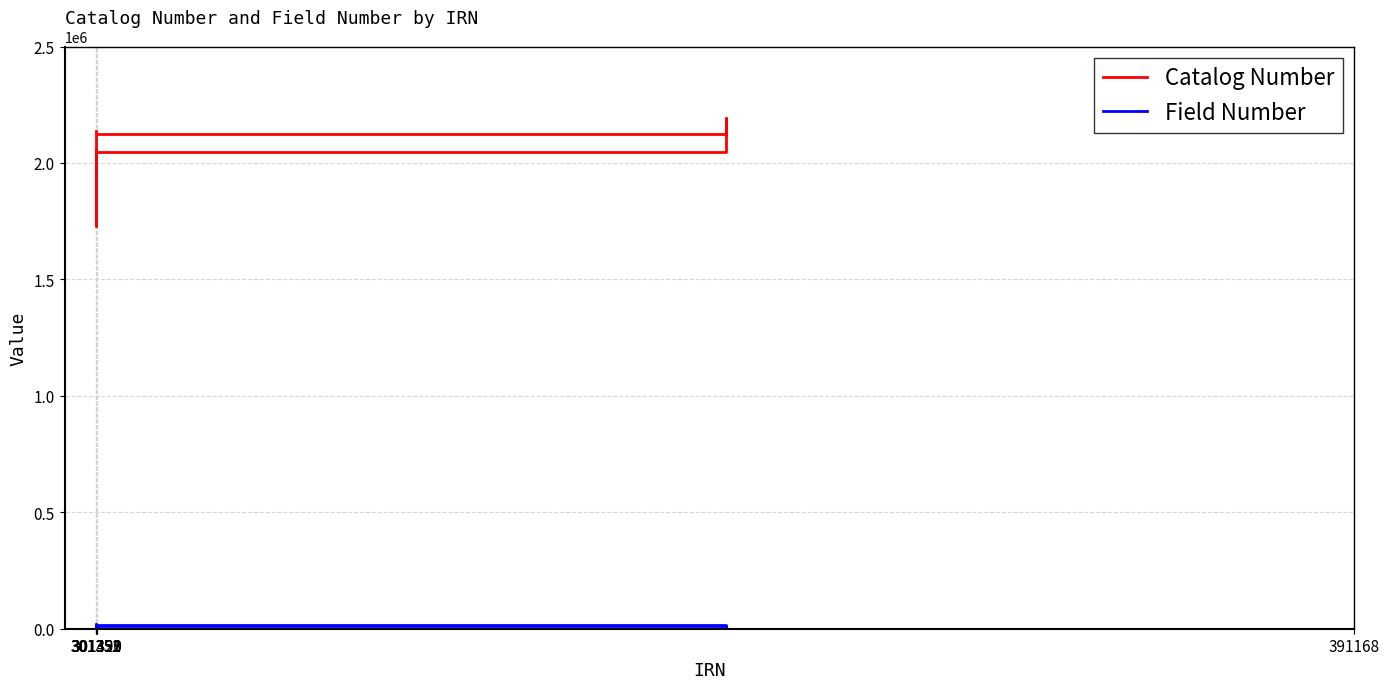

Rank the series by their average value, from highest to lowest.

Catalog Number, Field Number